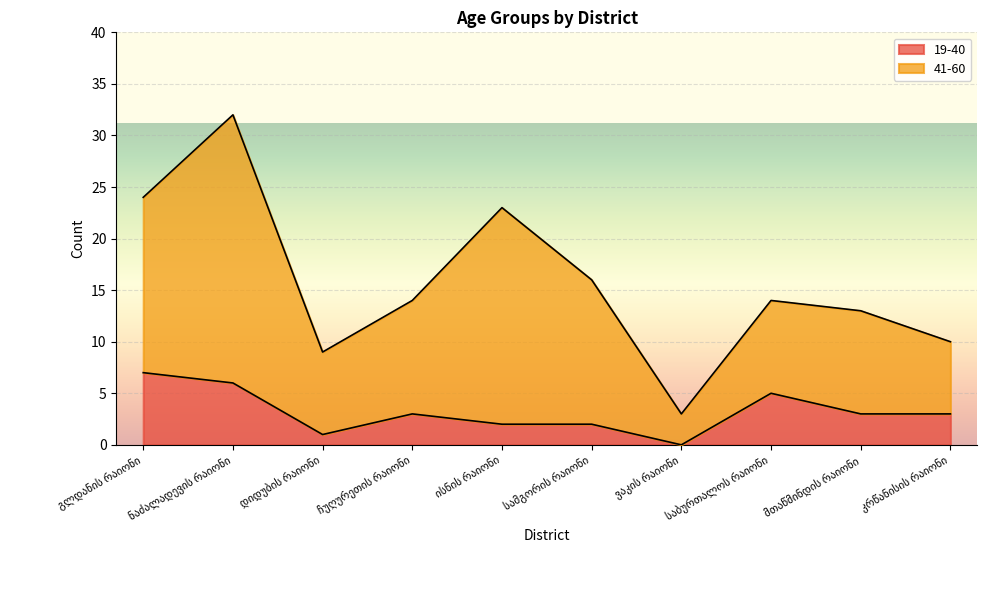

The value at ისნის რაიონი is 0. True or false?

False